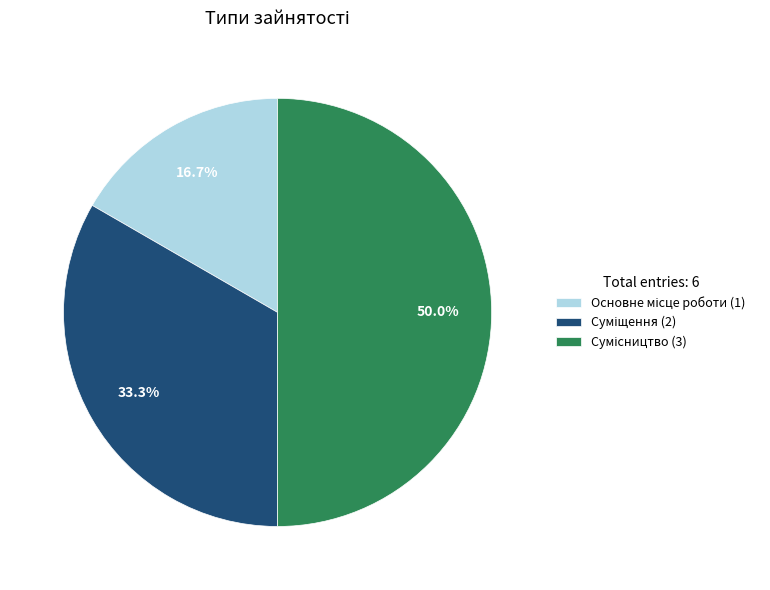

What percentage is NOT represented by Суміщення?

66.7%